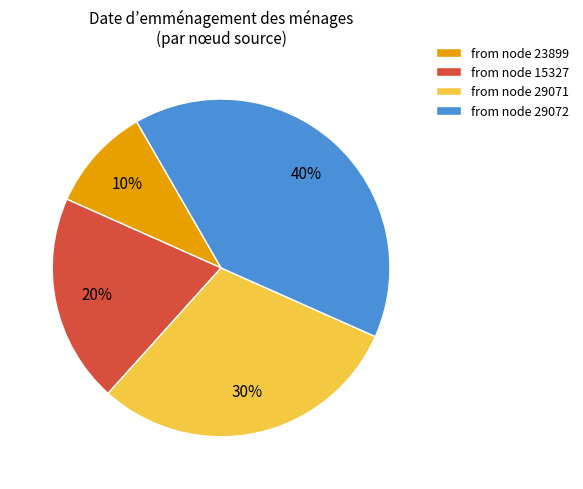

Is it true that from node 29071 is 30% of the pie?

True